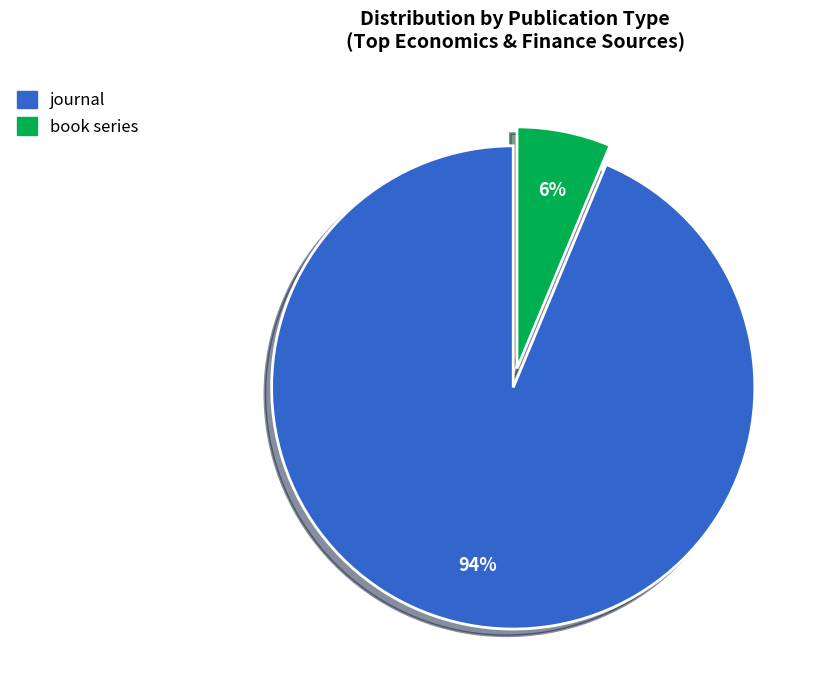

True or false: journal accounts for 99% of the total.

False